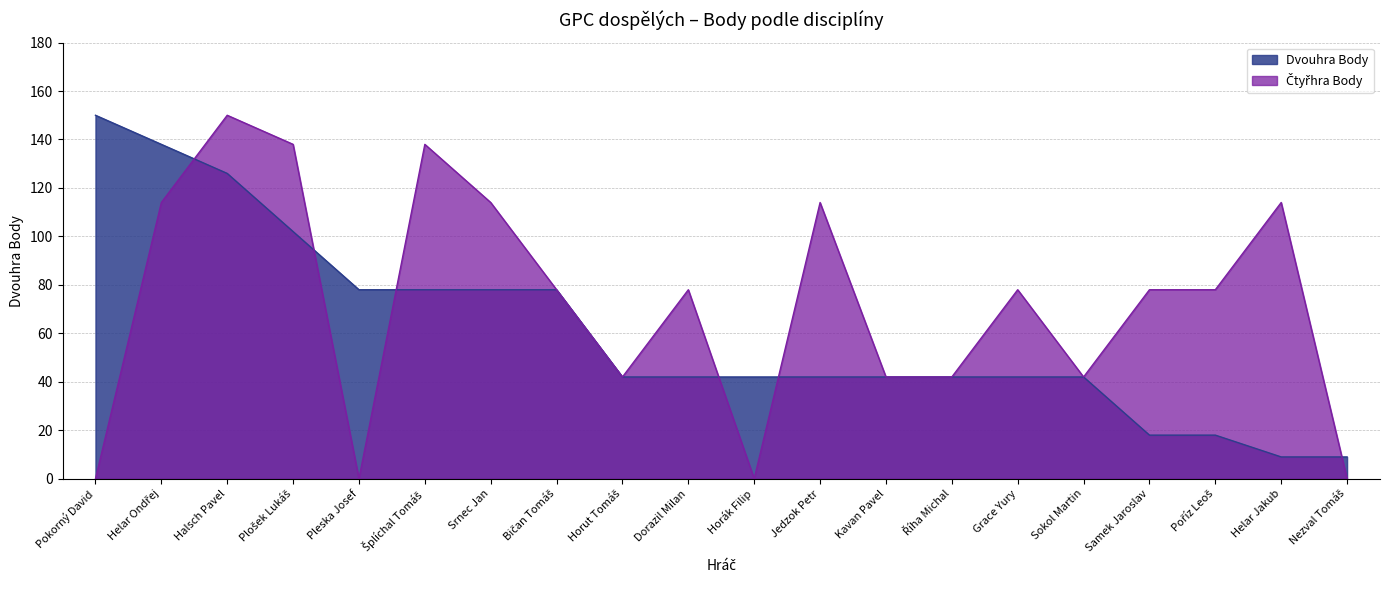

What value does the Dvouhra Body series have at Dorazil Milan, to the nearest 10?

40